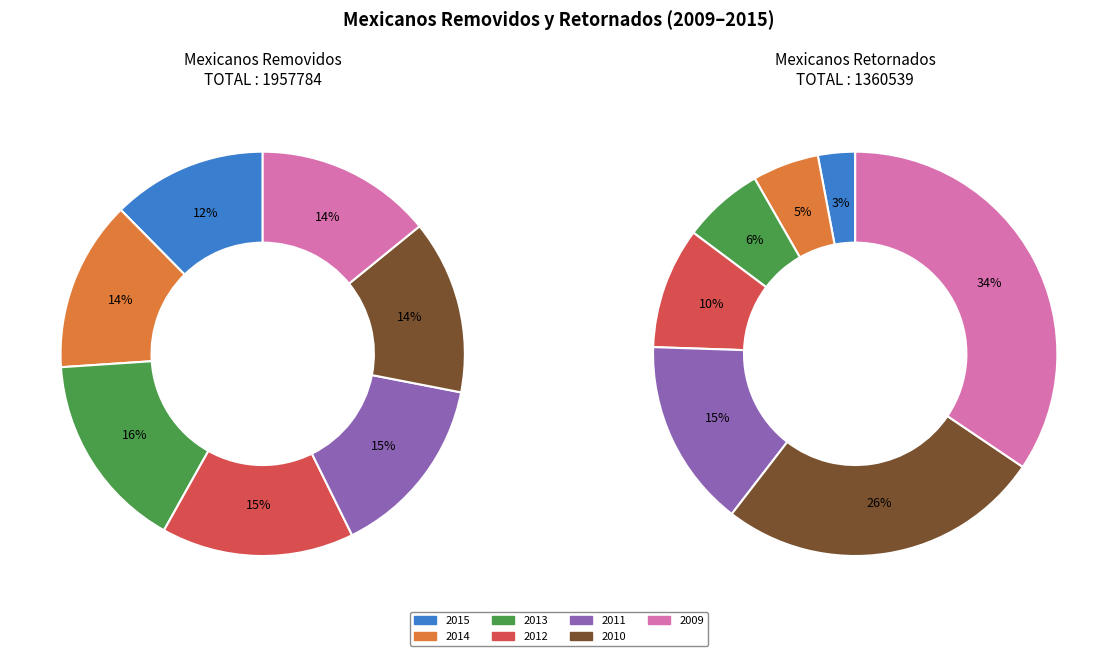

How many segments does this pie chart have?

7